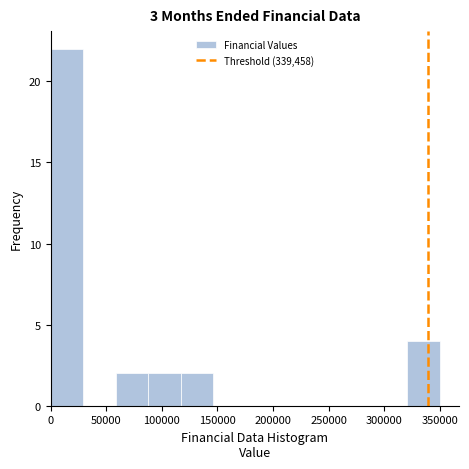

Reading left to right, transcribe this chart: for each bar, give the range it covers on the x-axis and its height. Neither the bar edges nor the heights are printed on the chart, so give them approximately, as read against the axes.

0 to 30000: 22
30000 to 60000: 0
60000 to 90000: 2
90000 to 115000: 2
115000 to 145000: 2
145000 to 175000: 0
175000 to 205000: 0
205000 to 235000: 0
235000 to 265000: 0
265000 to 290000: 0
290000 to 320000: 0
320000 to 350000: 4